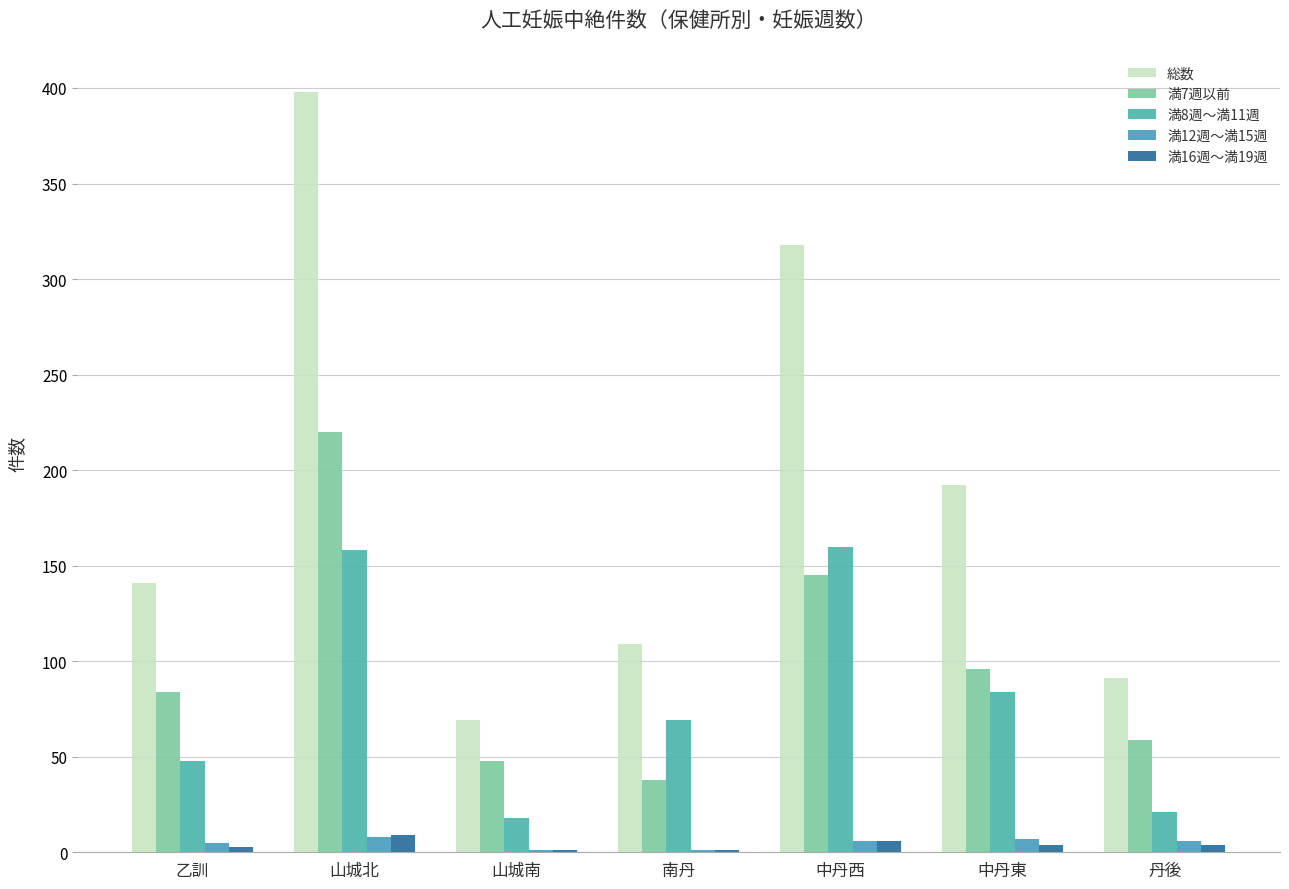

How many data points does each series have?

7